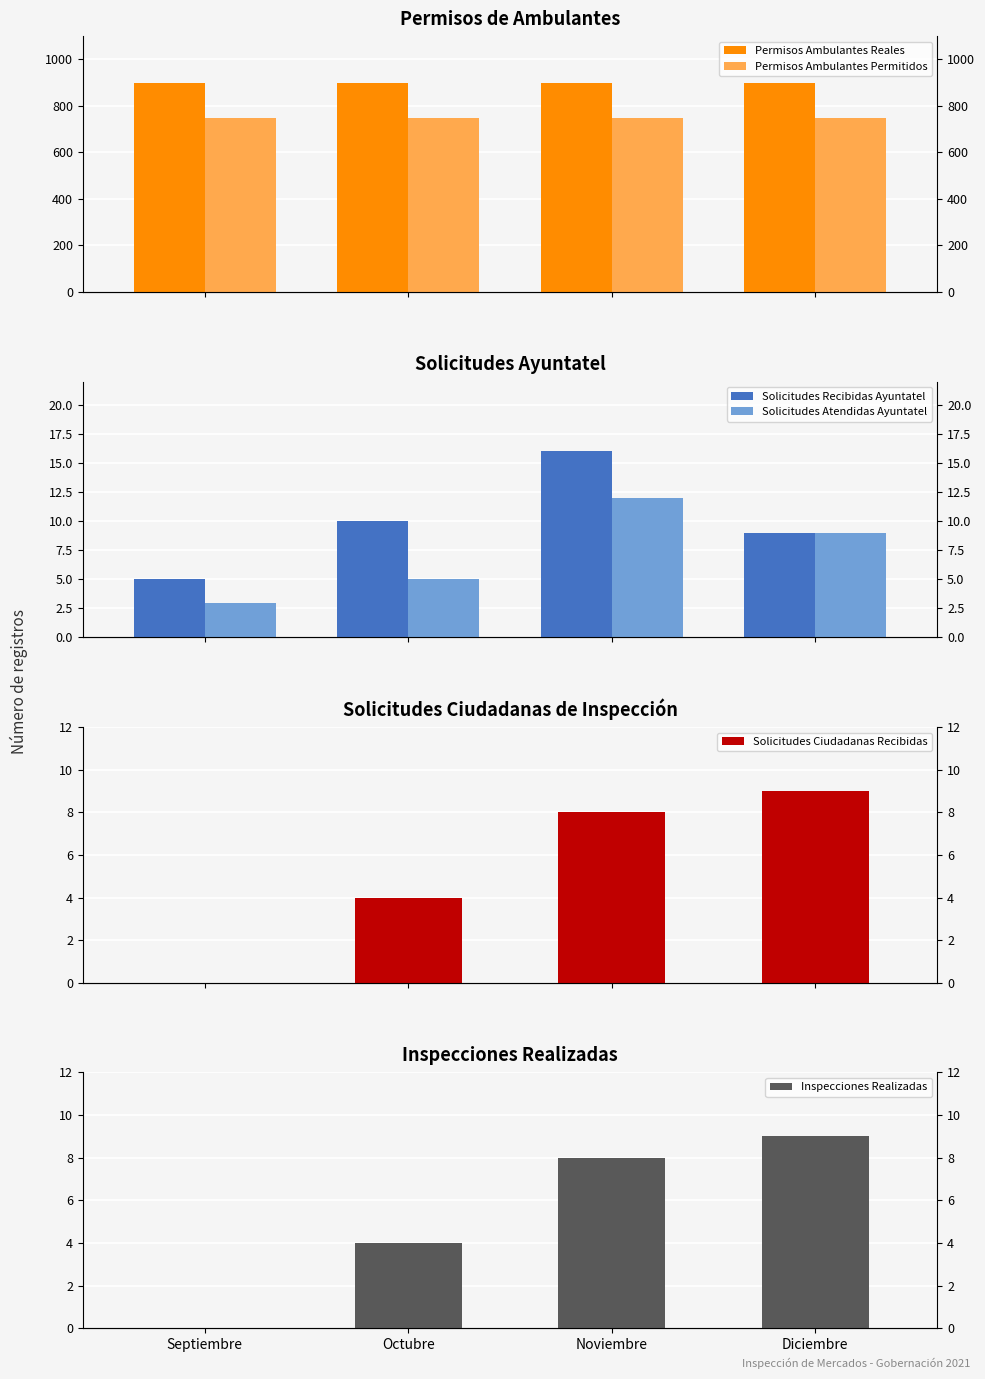

Reading left to right, extract all data points from this chart.

Permisos Ambulantes Reales: Septiembre=900	Octubre=900	Noviembre=900	Diciembre=900
Permisos Ambulantes Permitidos: Septiembre=750	Octubre=750	Noviembre=750	Diciembre=750
Solicitudes Recibidas Ayuntatel: Septiembre=5	Octubre=10	Noviembre=16	Diciembre=9
Solicitudes Atendidas Ayuntatel: Septiembre=3	Octubre=5	Noviembre=12	Diciembre=9
Solicitudes Ciudadanas Recibidas: Septiembre=0	Octubre=4	Noviembre=8	Diciembre=9
Inspecciones Realizadas: Septiembre=0	Octubre=4	Noviembre=8	Diciembre=9